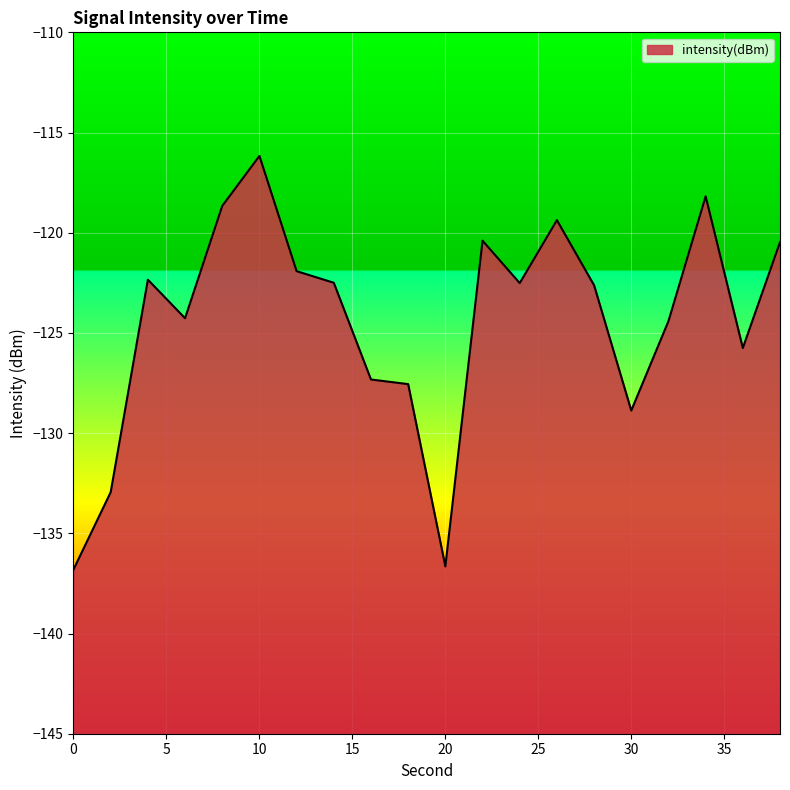

Rank the categories by value from highest to lowest.

10, 34, 8, 26, 22, 38, 12, 4, 14, 24, 28, 6, 32, 36, 16, 18, 30, 2, 20, 0